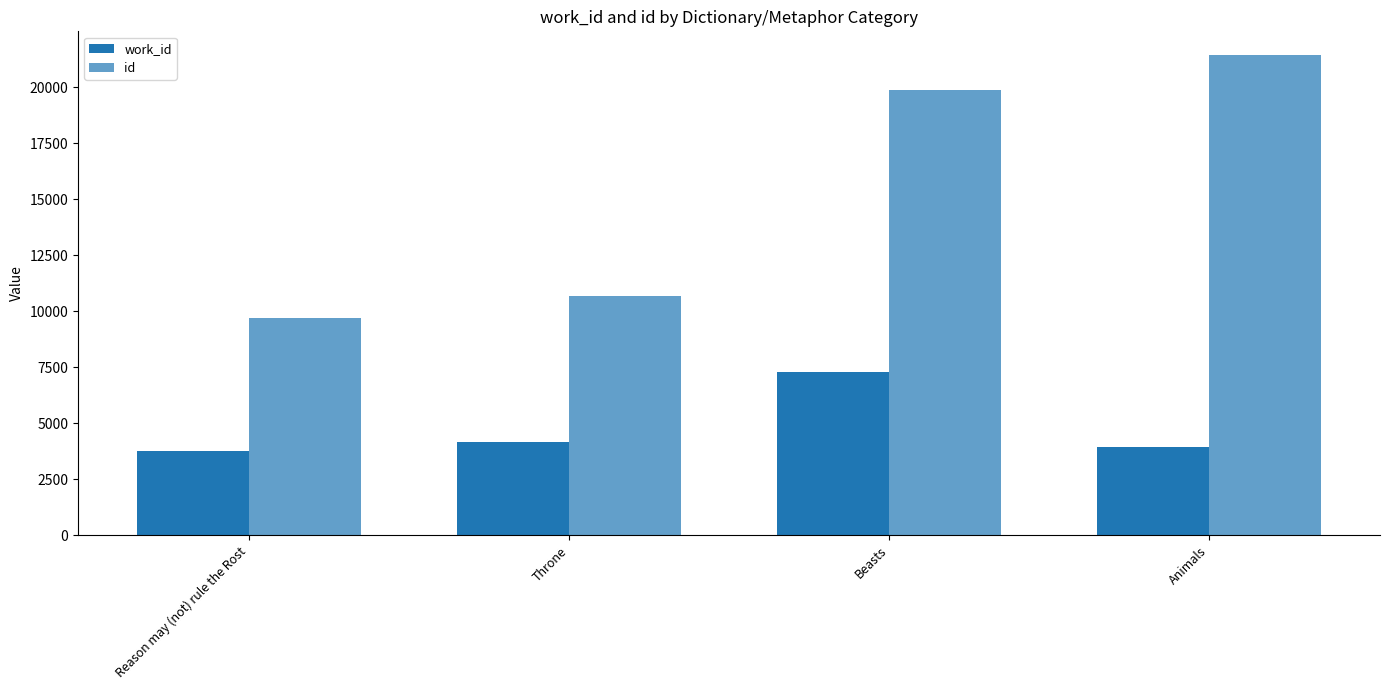

Reading left to right, transcribe all the data shown in this chart.

work_id: Reason may (not) rule the Rost=3768	Throne=4153	Beasts=7296	Animals=3938
id: Reason may (not) rule the Rost=9714	Throne=10690	Beasts=19866	Animals=21422